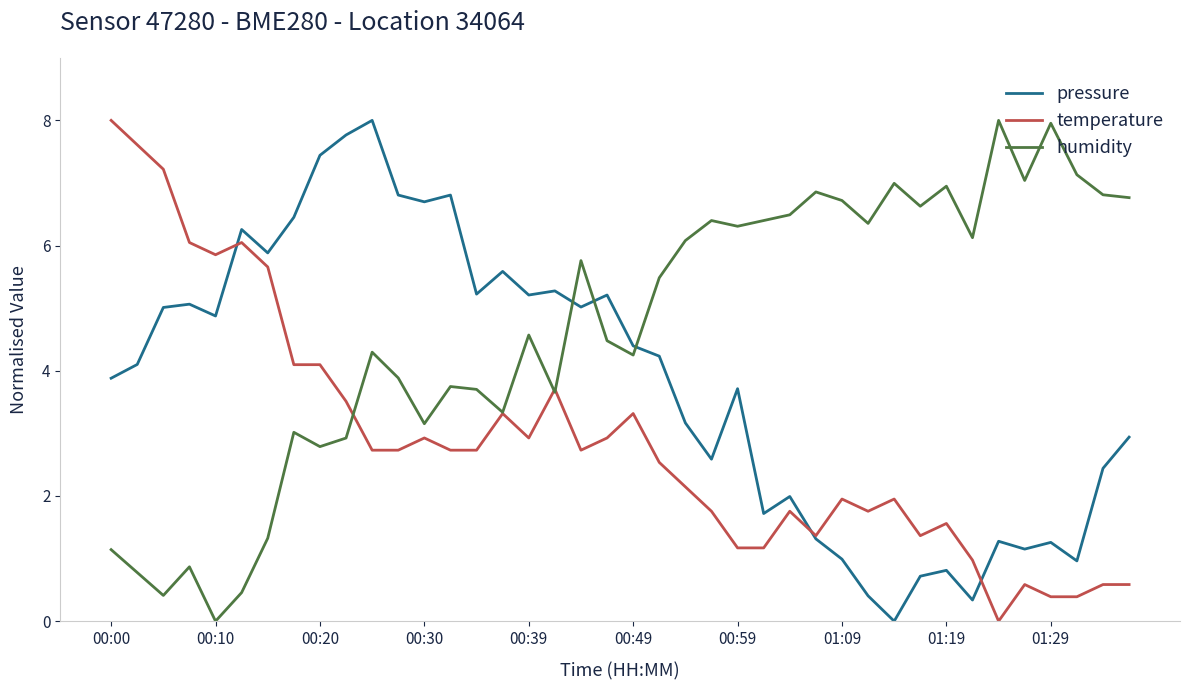

Rank the series by their average value, from lowest to highest.

temperature, pressure, humidity